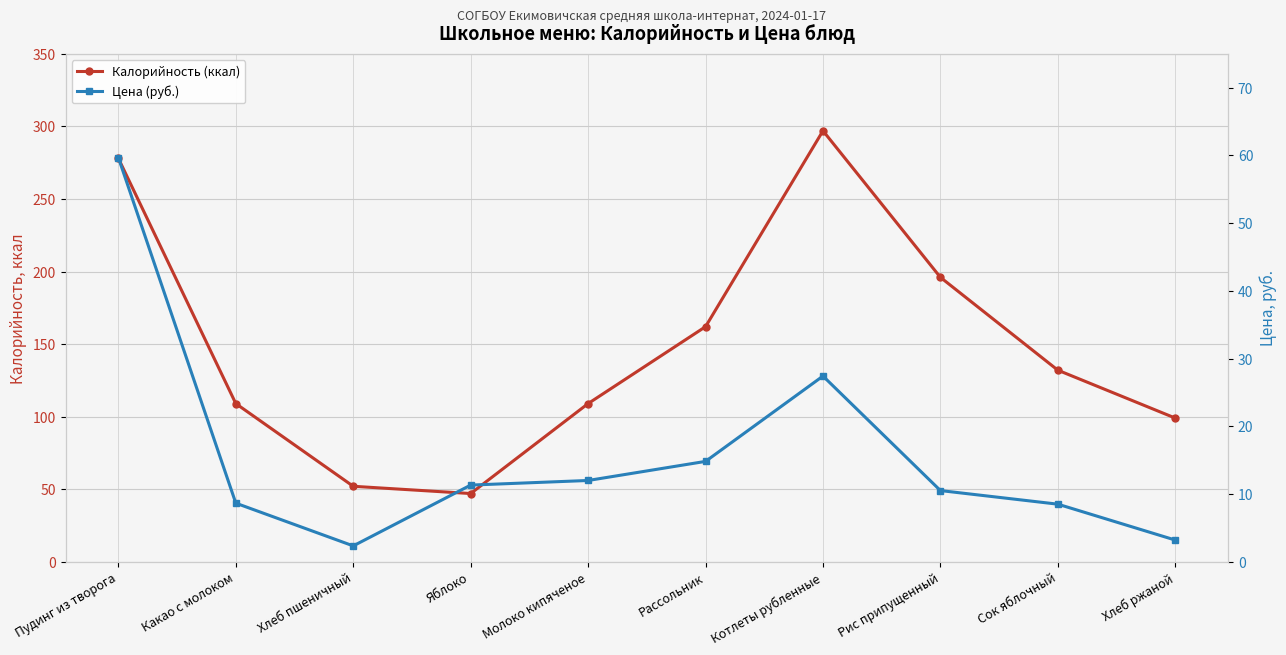

What is the value of the Цена (руб.) point at the 7th from the left?

27.4